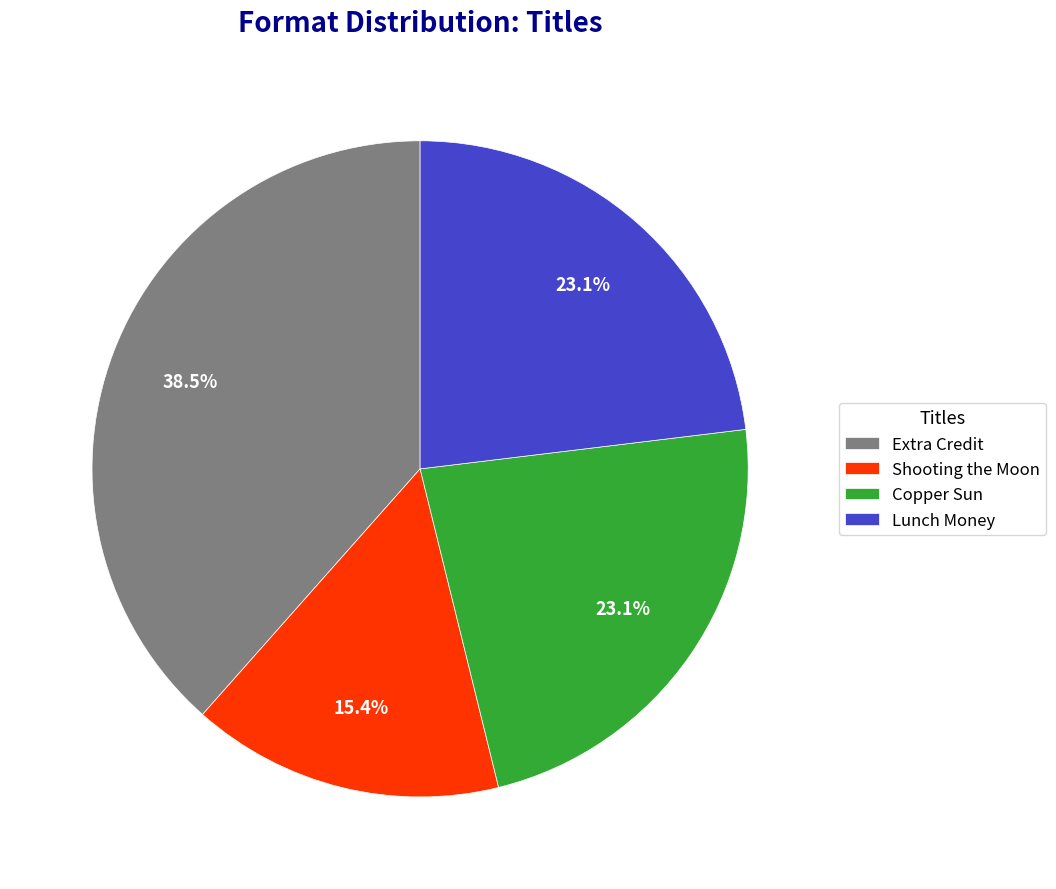

To the nearest percent, what percentage of the pie is Lunch Money?

23%